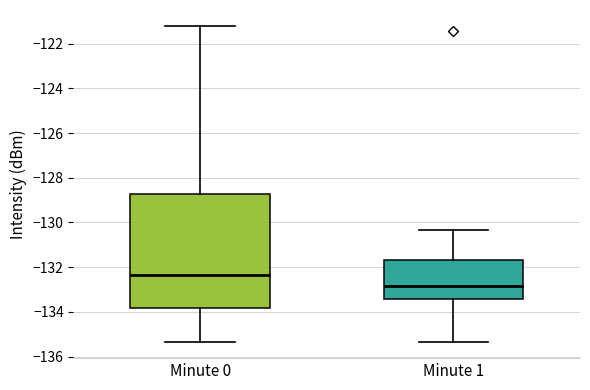

Which box's median line is the highest?

Minute 0